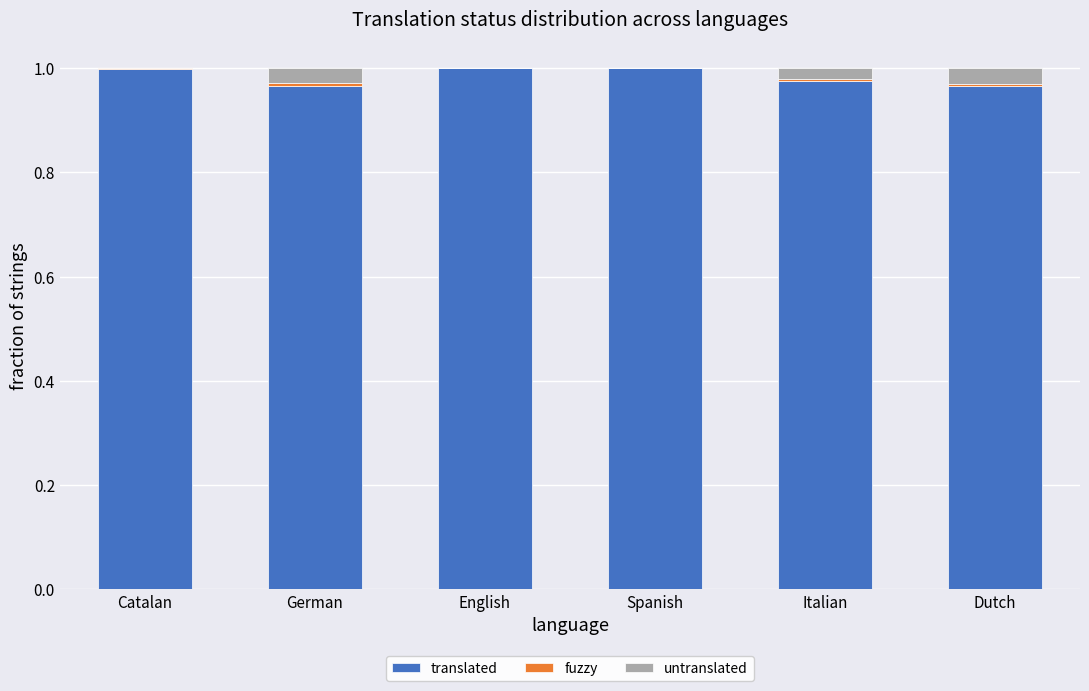

Are the bars grouped side by side (vs. stacked)?

No